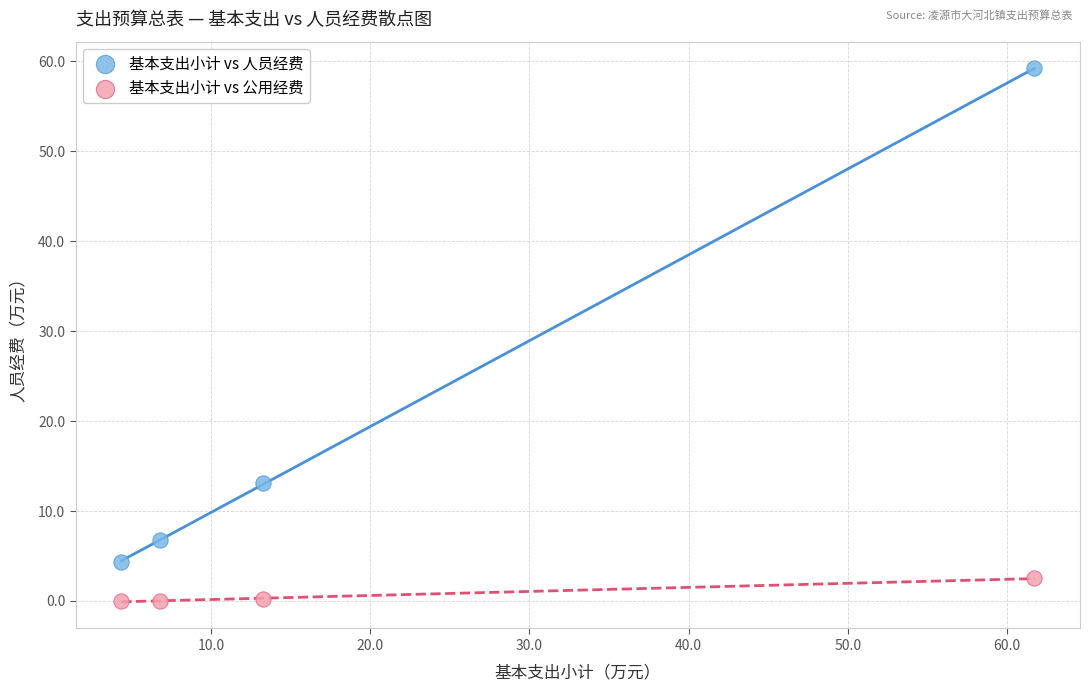

Which series reaches the maximum Y coordinate?

基本支出小计 vs 人员经费